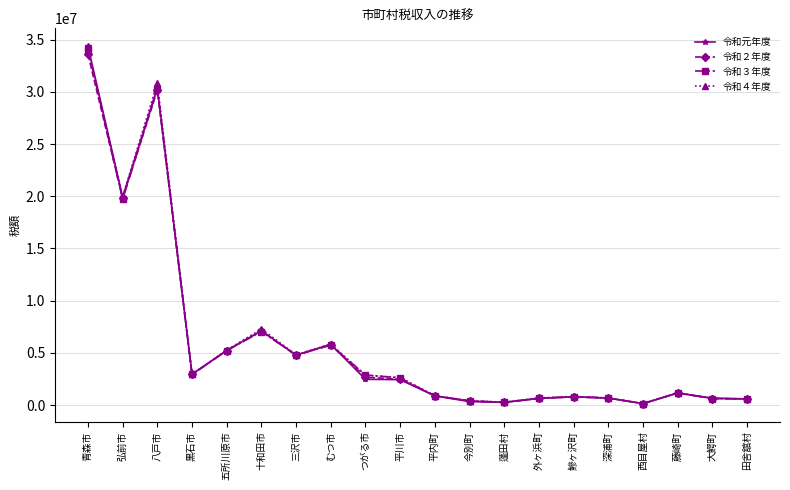

How many lines are shown in the chart?

4